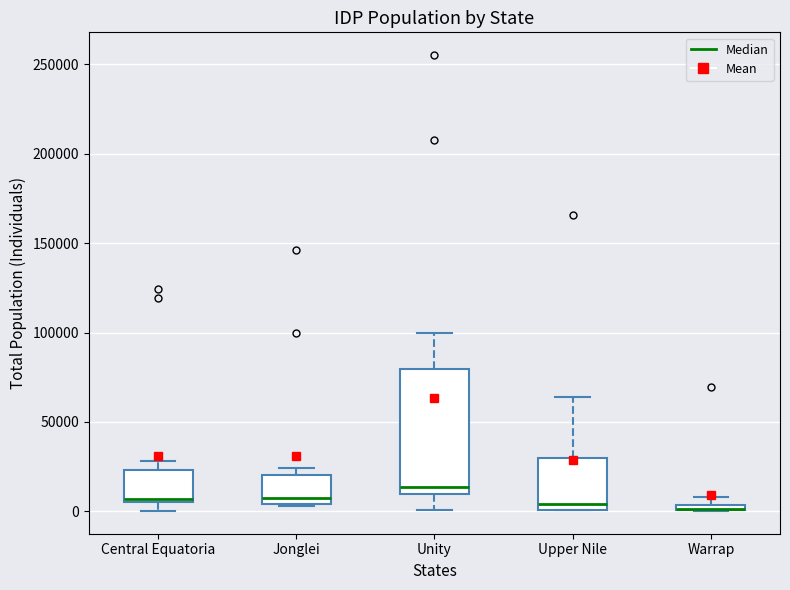

Which box is the tallest, from its lower edge to its upper edge?

Unity